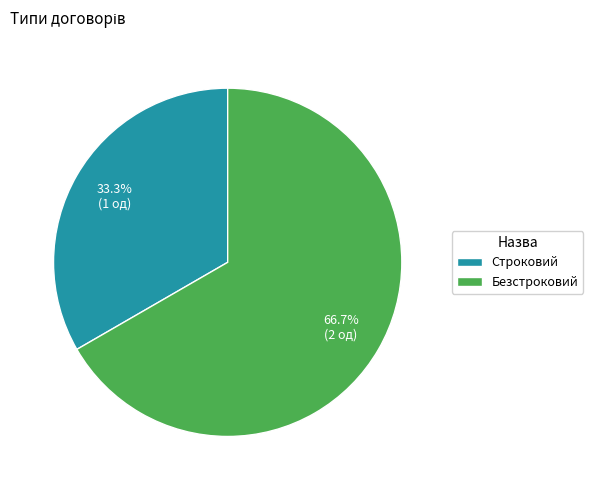

Is there a majority slice in this chart?

Yes